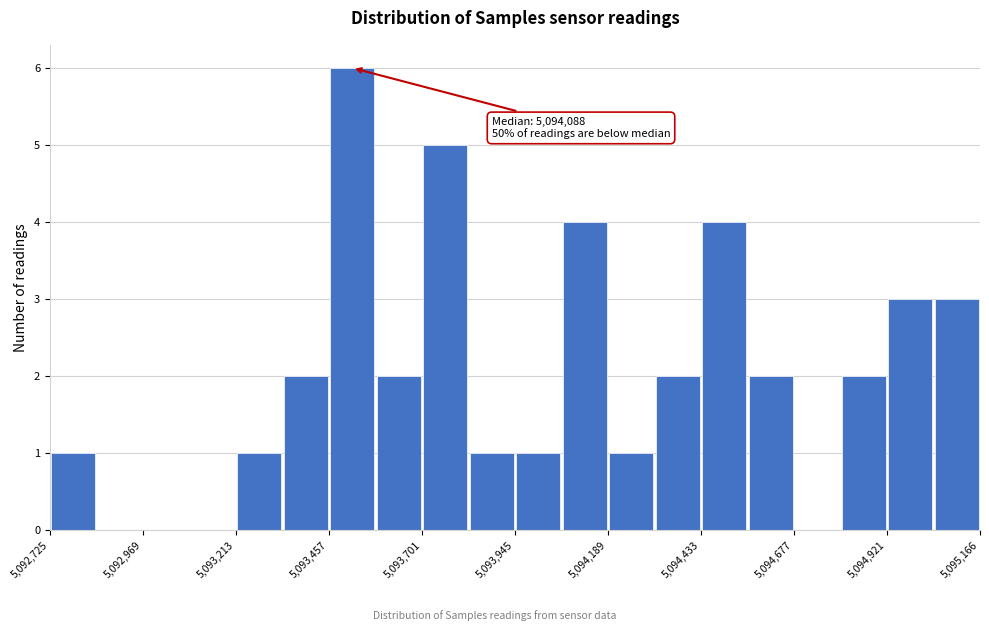

Read against the x-axis, roughly where is the centre of the tallest bar?

5093500